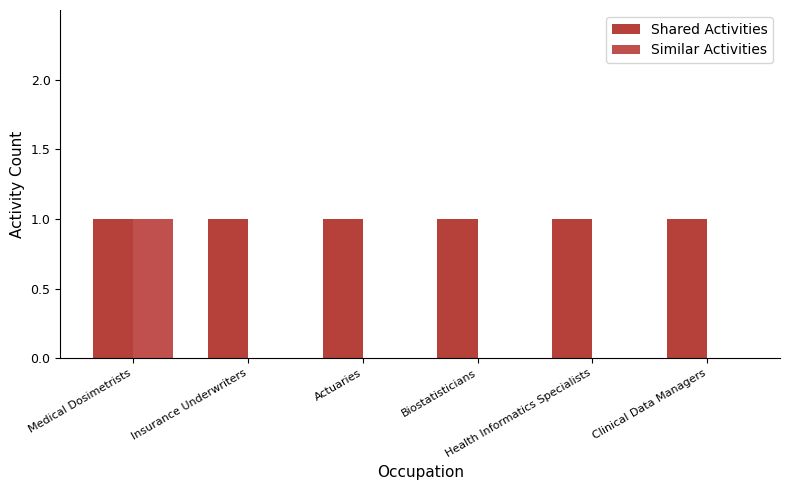

What value does the Shared Activities series have at Actuaries?

1